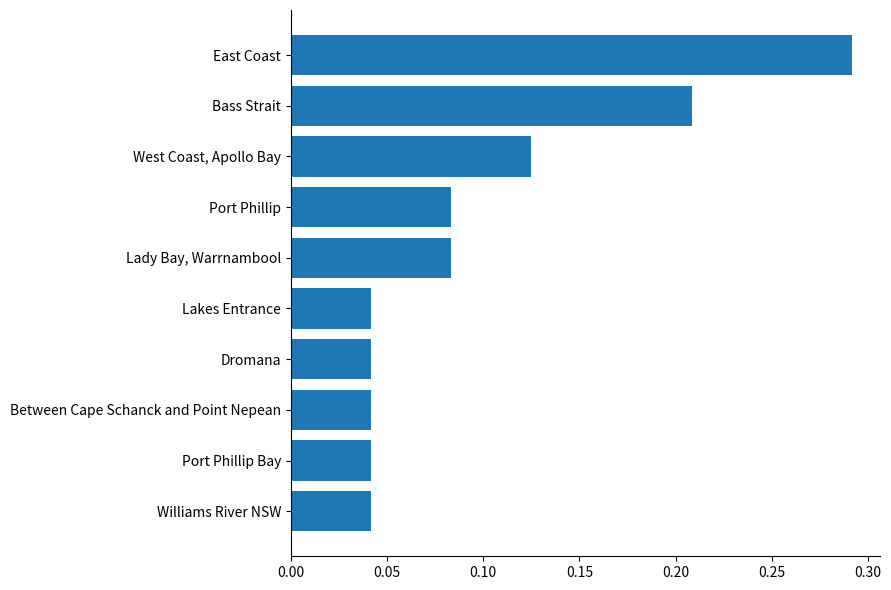

Does the chart contain any negative values?

No